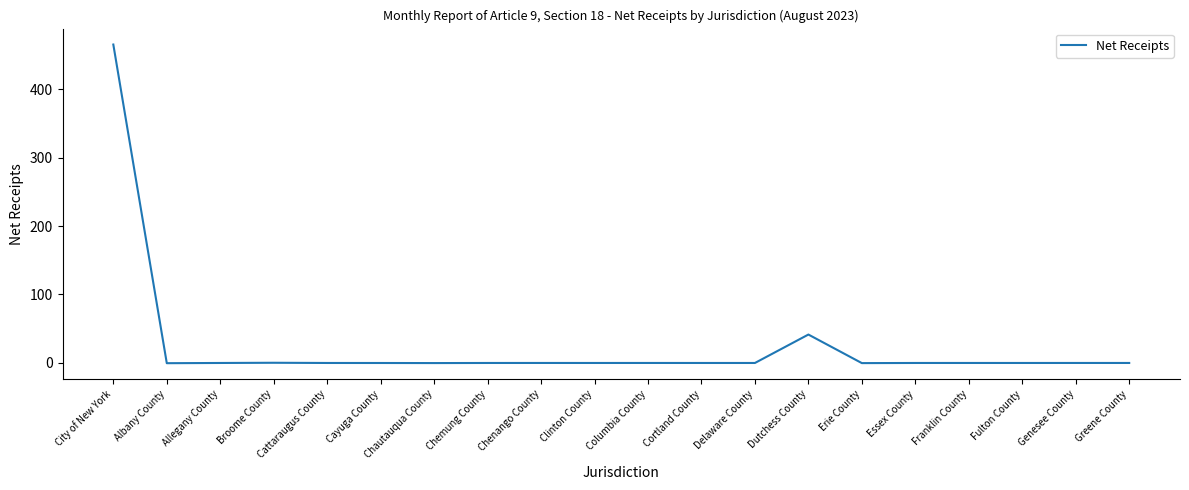

At which category does the chart reach its peak across all series?

City of New York